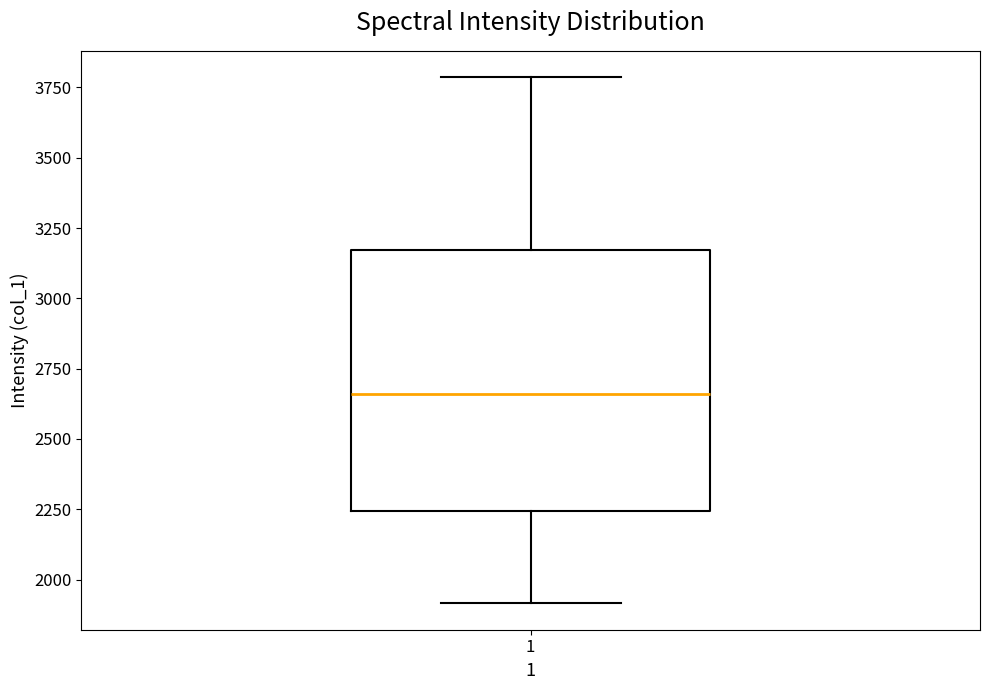

Transcribe this box plot: give where the median line is, the range the box spans, and where the two whiskers end, as read against the y-axis. The values are not printed on the chart, so give them approximately, as read against the axis.

median 2650, box 2250 to 3150, whiskers 1900 to 3800